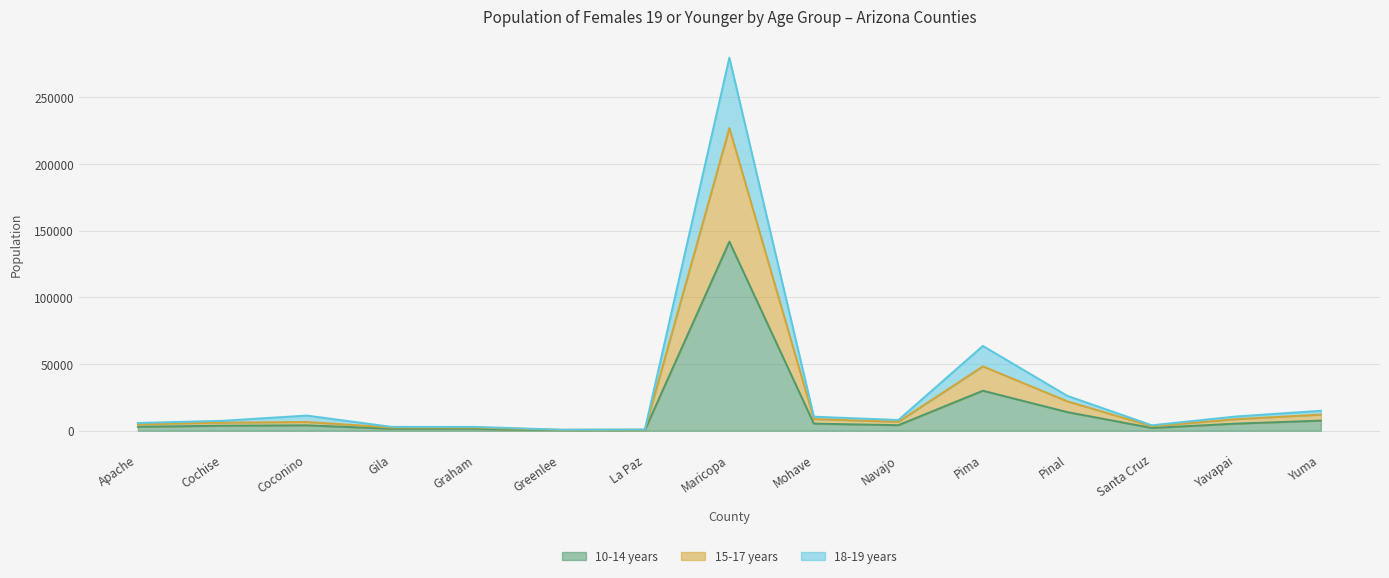

At which label does 18-19 years first exceed 8044?

Coconino